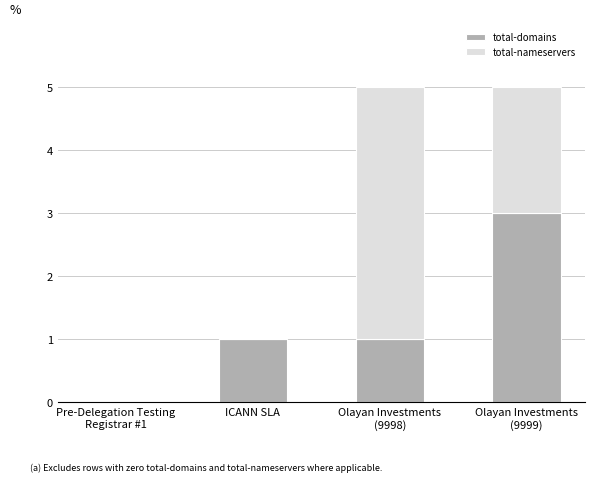

What is the highest value of the total-domains series?

3